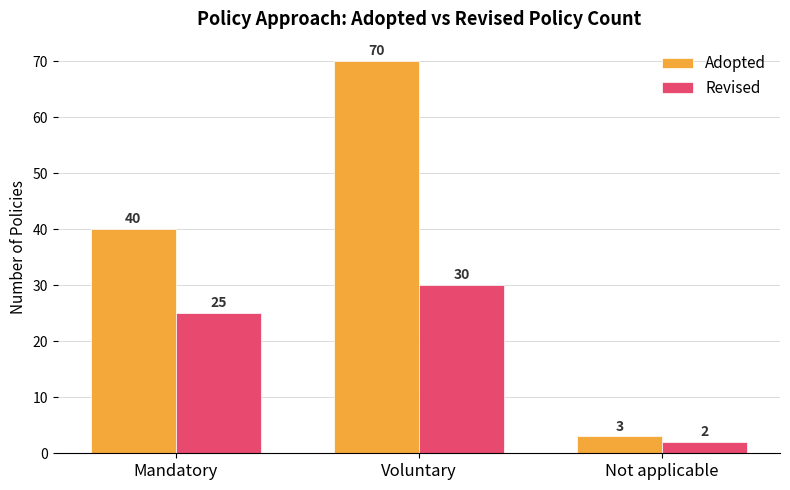

Which series has the largest total across all categories?

Adopted